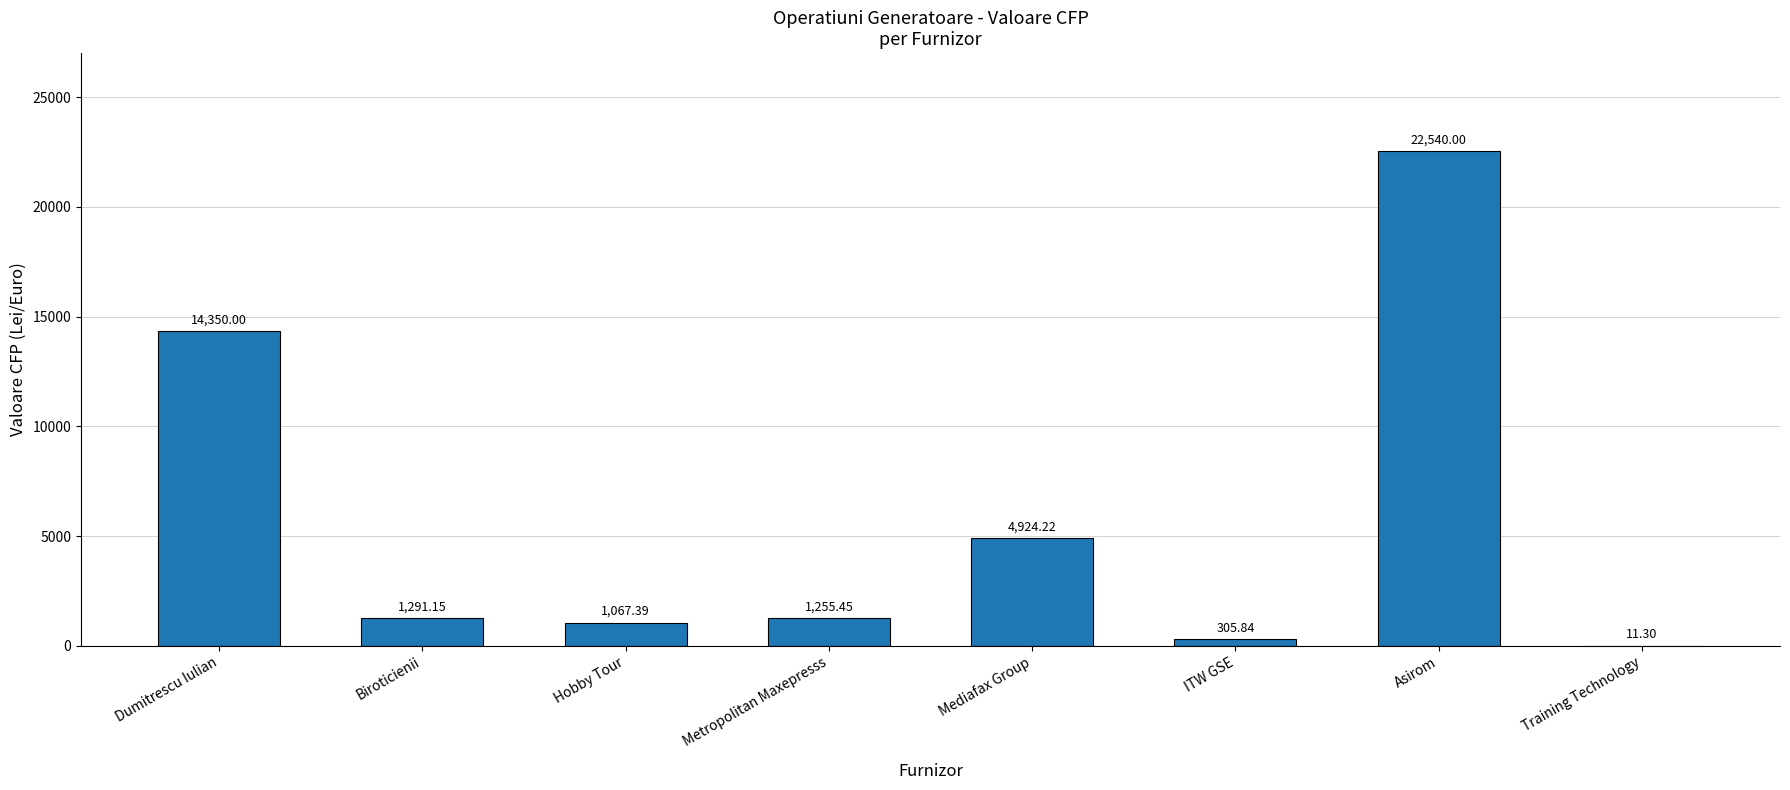

Which label corresponds to the largest value in the chart?

Asirom